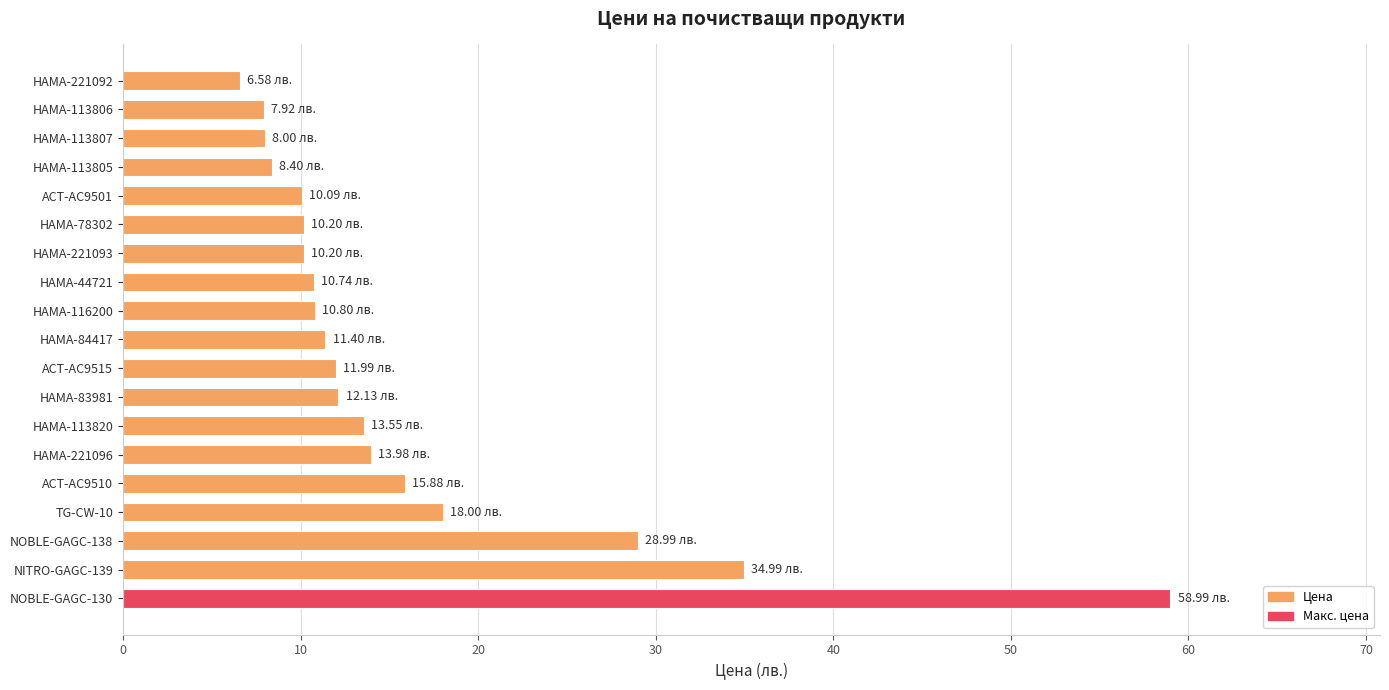

Does the chart contain any negative values?

No